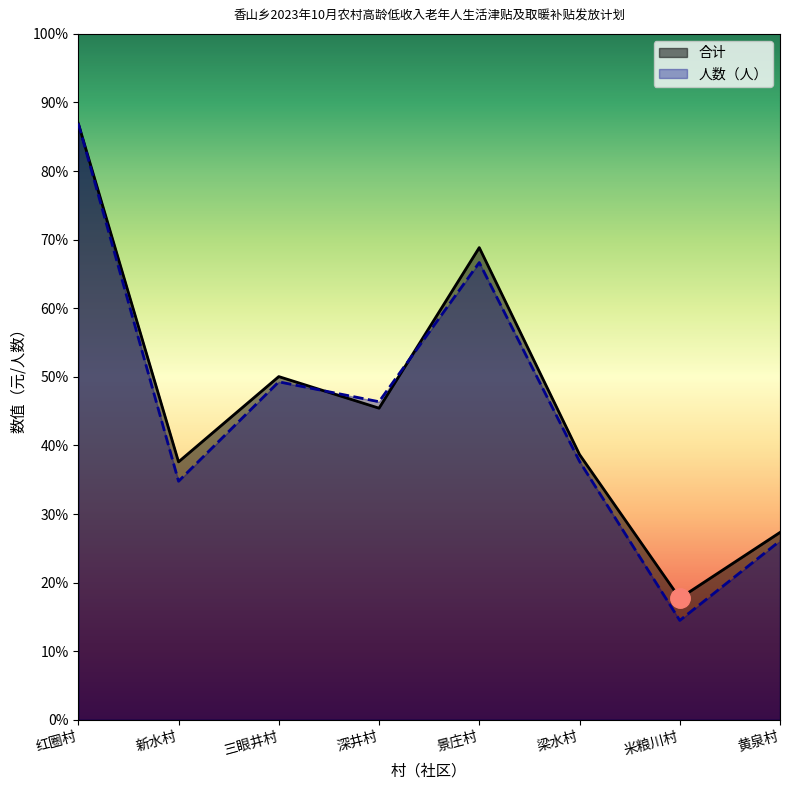

Reading left to right, extract all data points from this chart.

合计_line: 红圈村=11330.0	新水村=4900.0	三眼井村=6520.0	深井村=5920.0	景庄村=8970.0	梁水村=5040.0	米粮川村=2310.0	黄泉村=3560.0
人数（人）_line: 红圈村=11330.0	新水村=4532.0	三眼井村=6420.3	深井村=6042.7	景庄村=8686.3	梁水村=4909.7	米粮川村=1888.3	黄泉村=3399.0